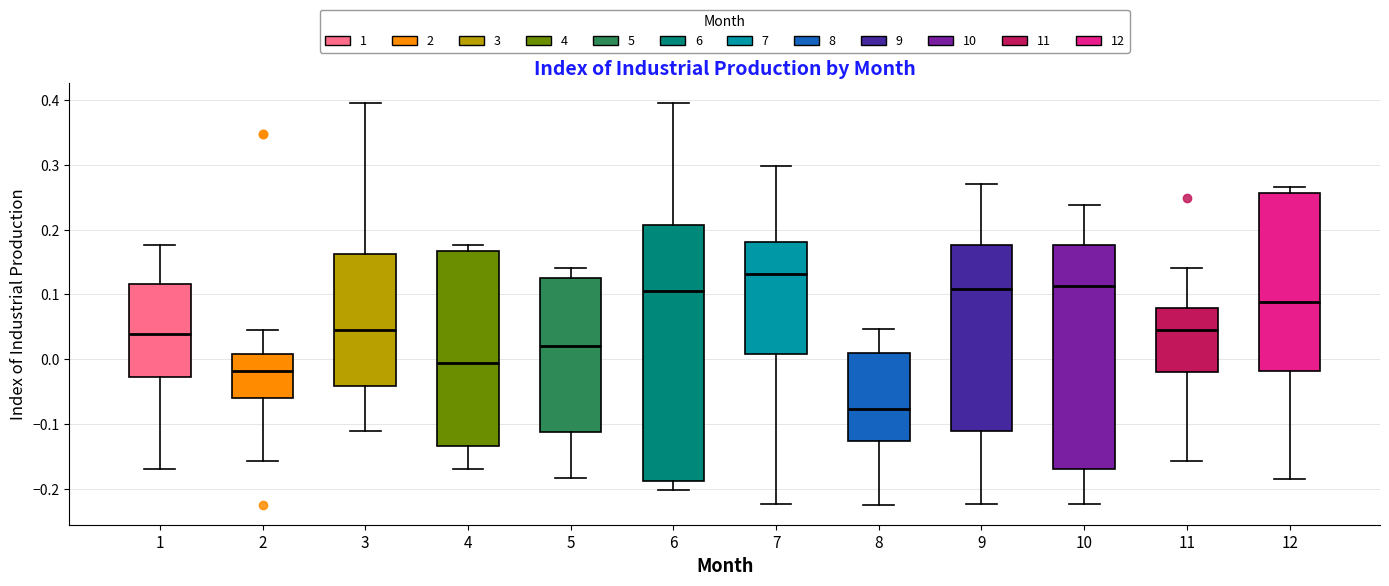

Reading left to right, read every box against the y-axis: the position of its median line, the range the box covers, and the ends of its whiskers. The values are not printed on the chart, so give them approximately, as read against the axis.

1: median 0.04, box -0.03 to 0.12, whiskers -0.17 to 0.18
2: median -0.02, box -0.06 to 0.01, whiskers -0.16 to 0.05
3: median 0.05, box -0.04 to 0.16, whiskers -0.11 to 0.40
4: median -0.01, box -0.13 to 0.17, whiskers -0.17 to 0.18
5: median 0.02, box -0.11 to 0.13, whiskers -0.18 to 0.14
6: median 0.11, box -0.19 to 0.21, whiskers -0.20 to 0.40
7: median 0.13, box 0.01 to 0.18, whiskers -0.22 to 0.30
8: median -0.08, box -0.13 to 0.01, whiskers -0.22 to 0.05
9: median 0.11, box -0.11 to 0.18, whiskers -0.22 to 0.27
10: median 0.11, box -0.17 to 0.18, whiskers -0.22 to 0.24
11: median 0.05, box -0.02 to 0.08, whiskers -0.16 to 0.14
12: median 0.09, box -0.02 to 0.26, whiskers -0.18 to 0.27